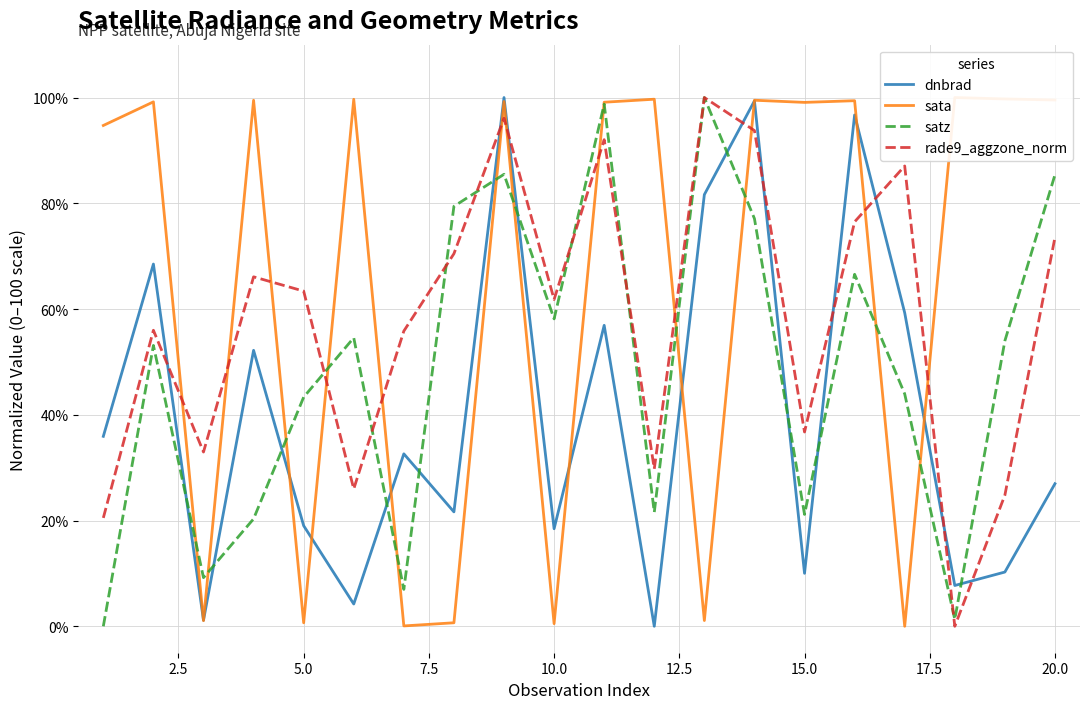

True or false: dnbrad and satz intersect in this chart.

True